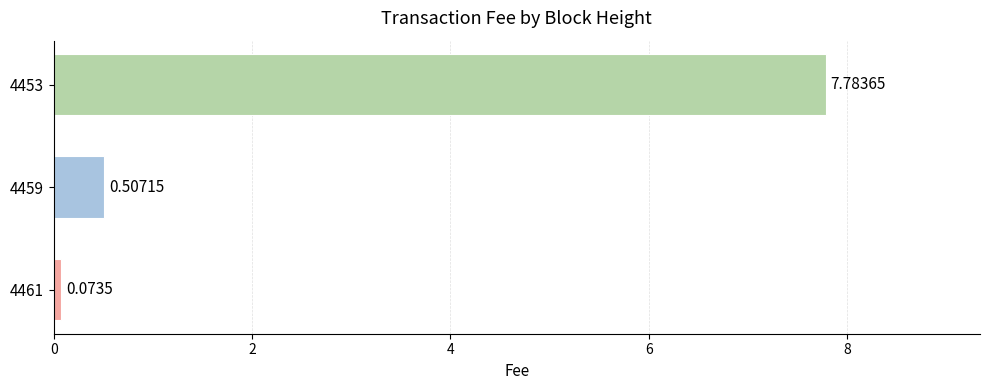

What is the difference between the values at 4461 and 4453?

7.7